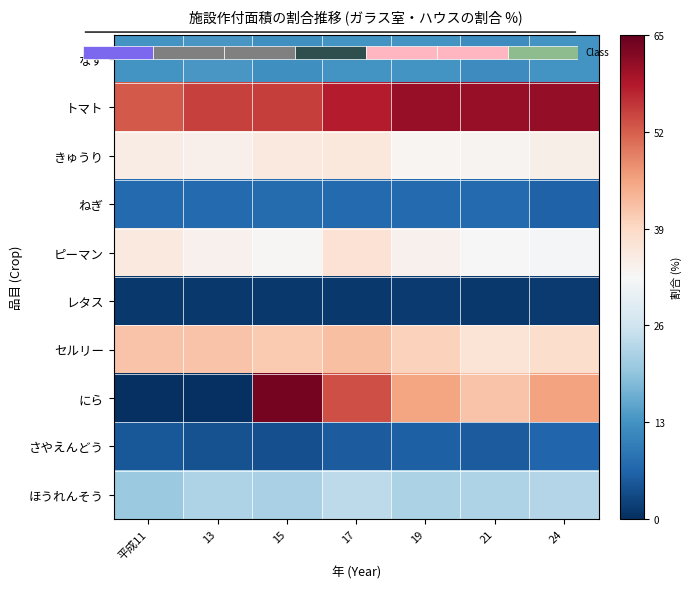

What is the maximum value for なす?

13.5